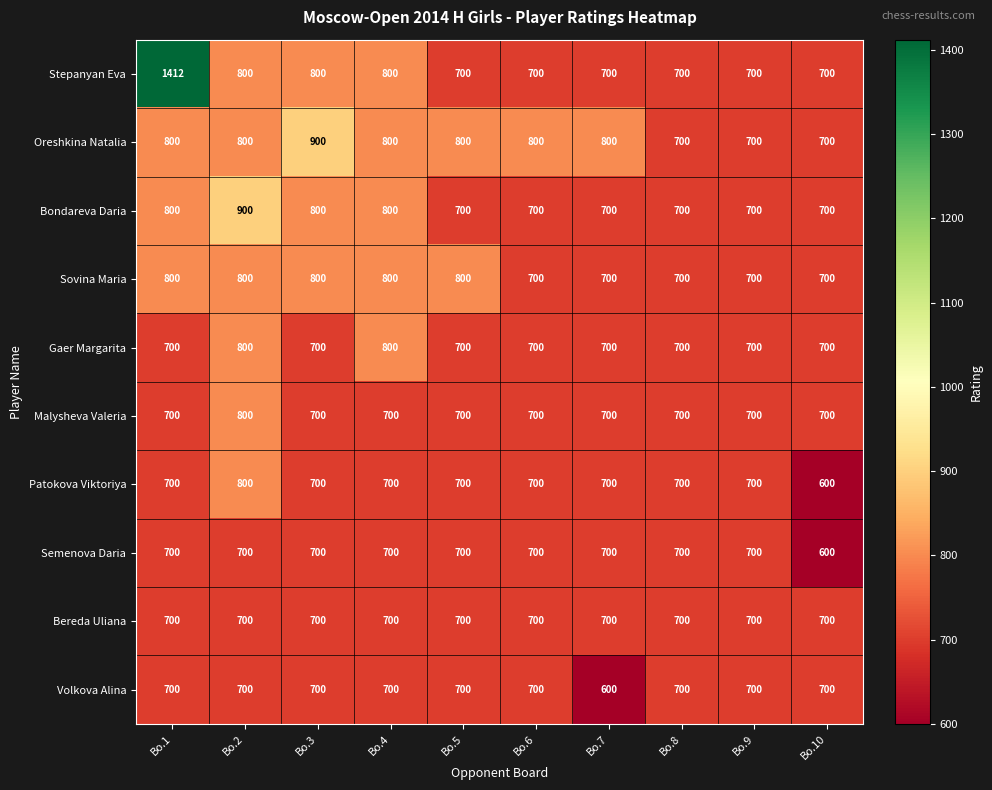

What is the highest value of the Bondareva Daria series?

900